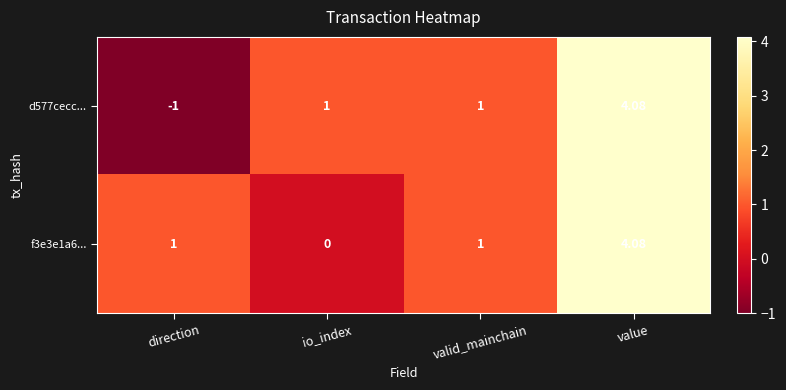

At which label does d577cecc... reach its peak?

value